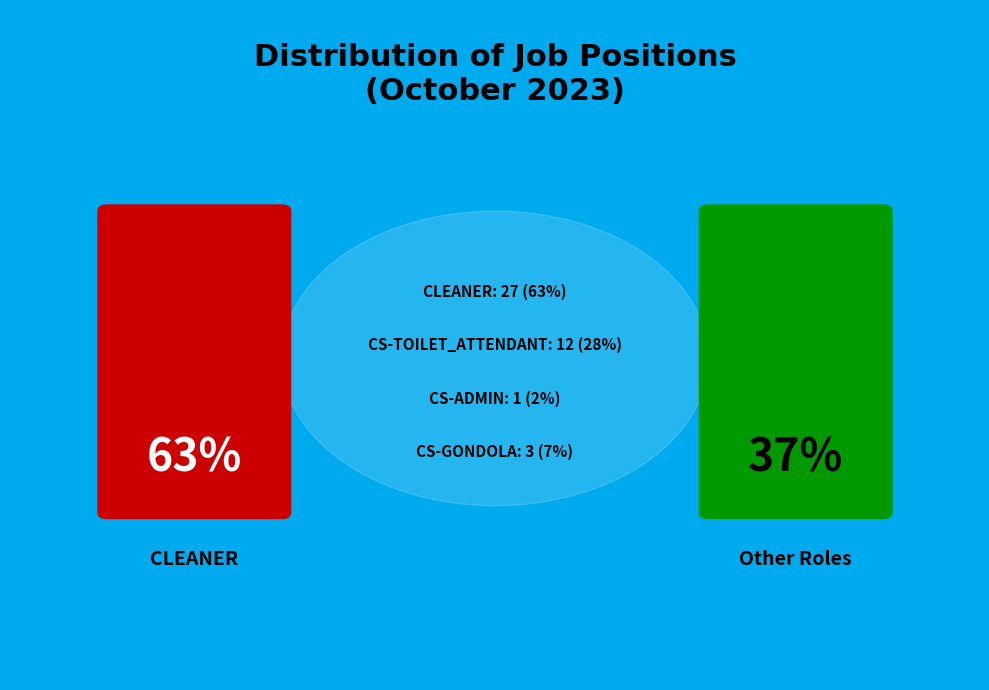

To the nearest percent, what is the difference between the CS-GONDOLA and CS-ADMIN slice percentages?

5%